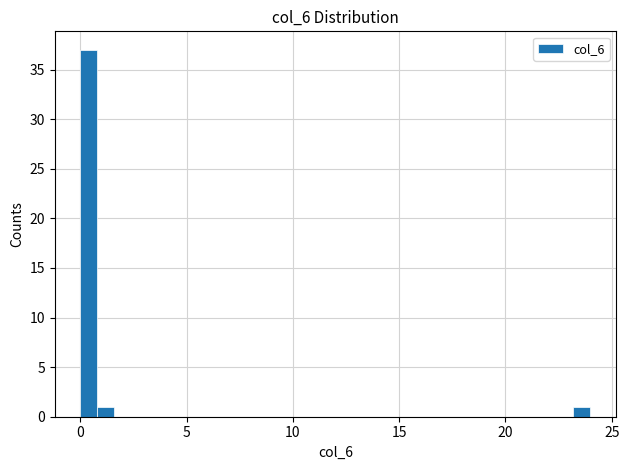

Around what value on the x-axis is the tallest bar? Give the approximate position of its centre, as read against the axis.

0.5